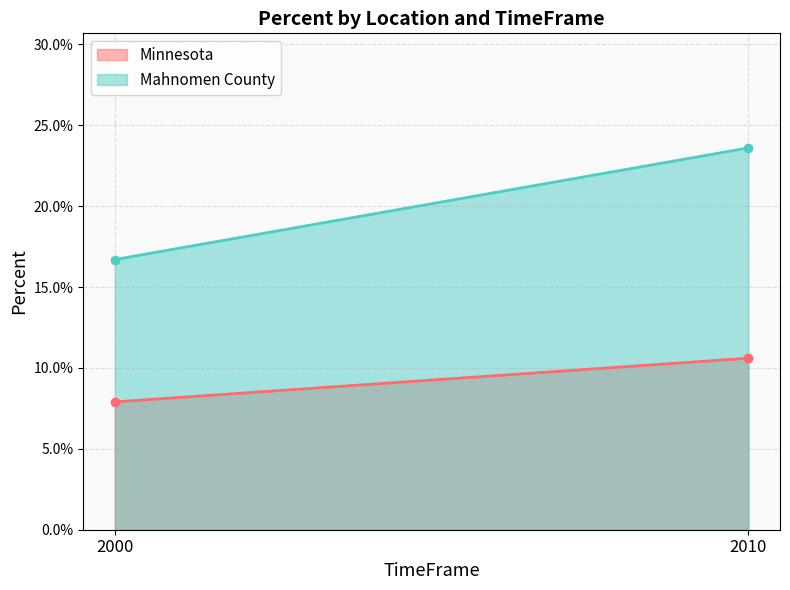

Reading right to left, list all the values displayed in this chart.

Minnesota: 2010=0.1	2000=0.1
Mahnomen County: 2010=0.2	2000=0.2